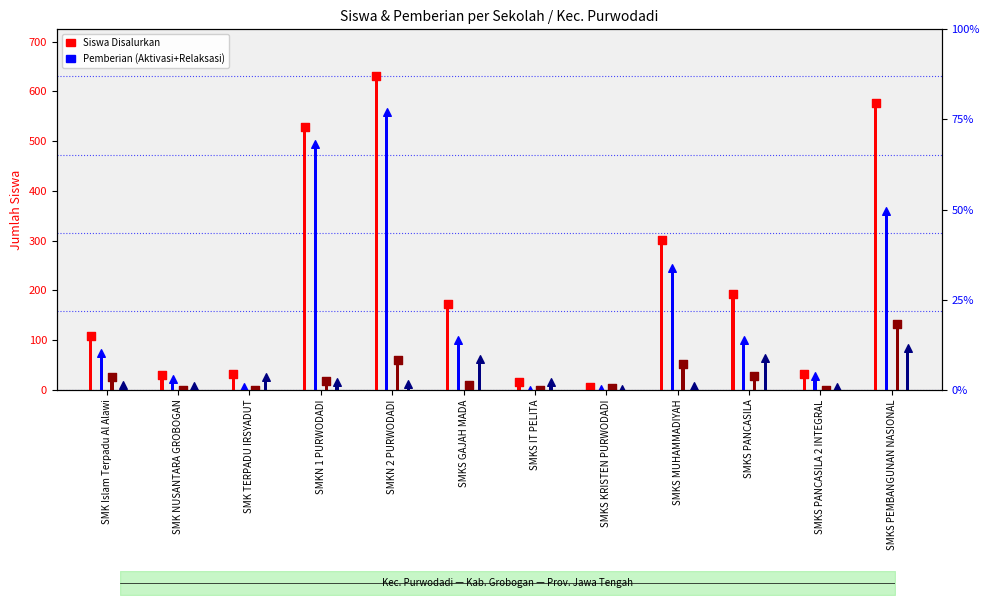

Which series contains the highest Y value?

Siswa Disalurkan